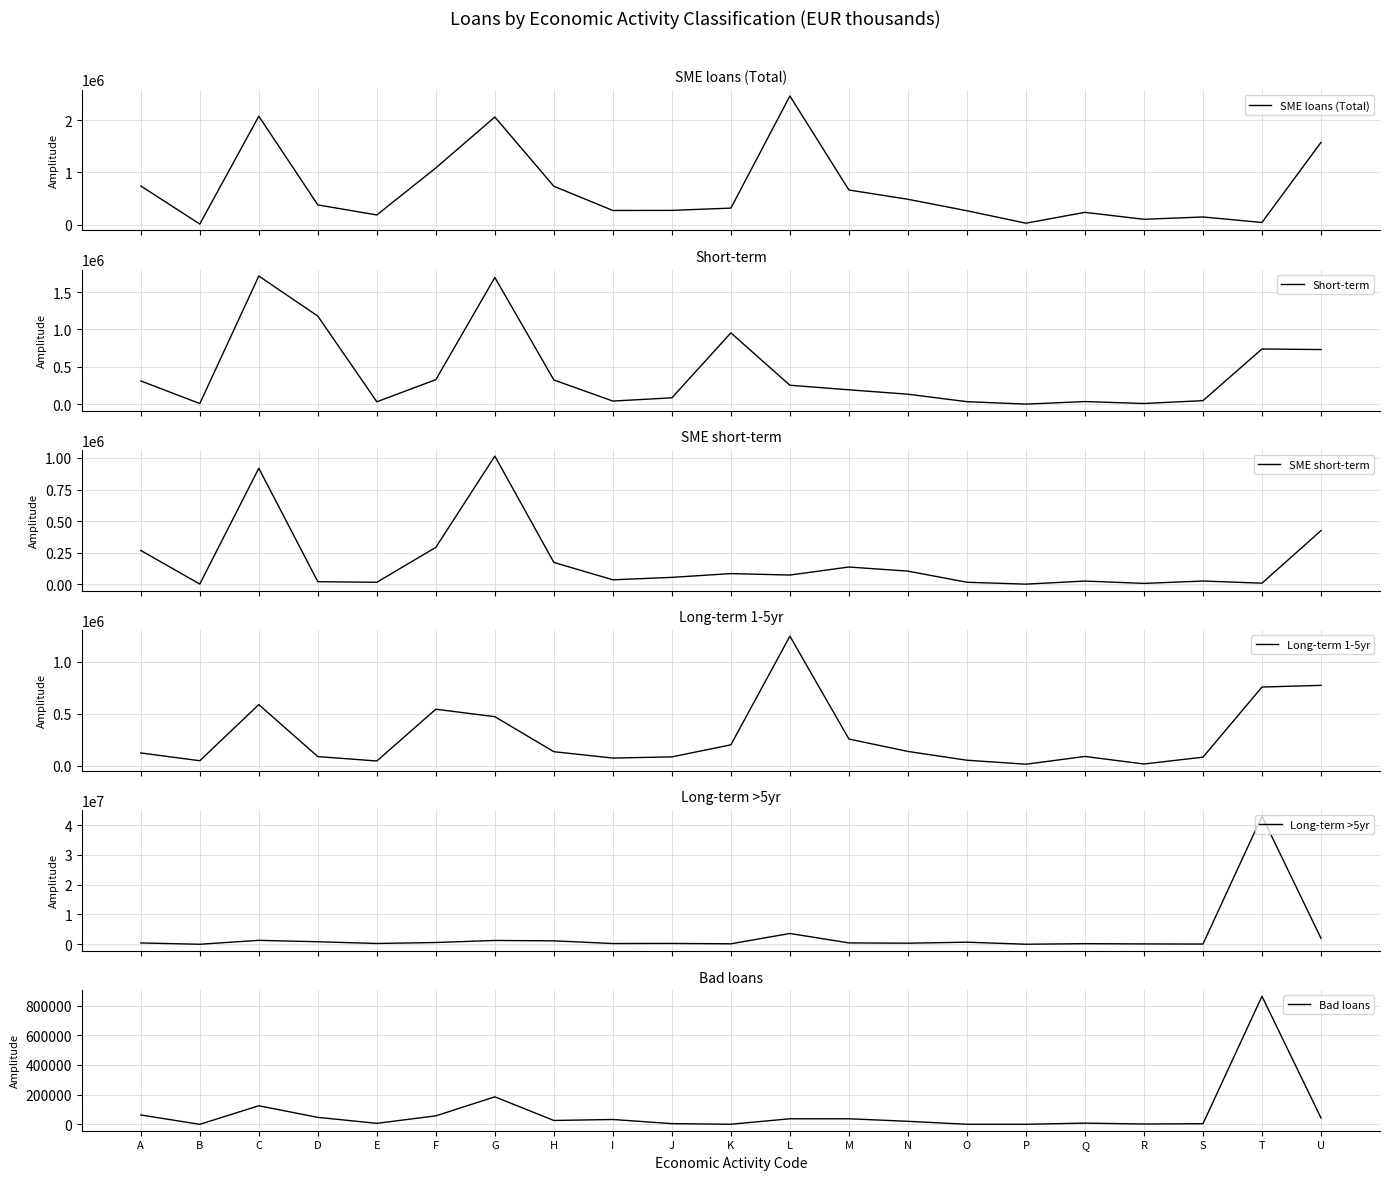

How many intersections are there between Bad loans and Long-term 1-5yr?

2